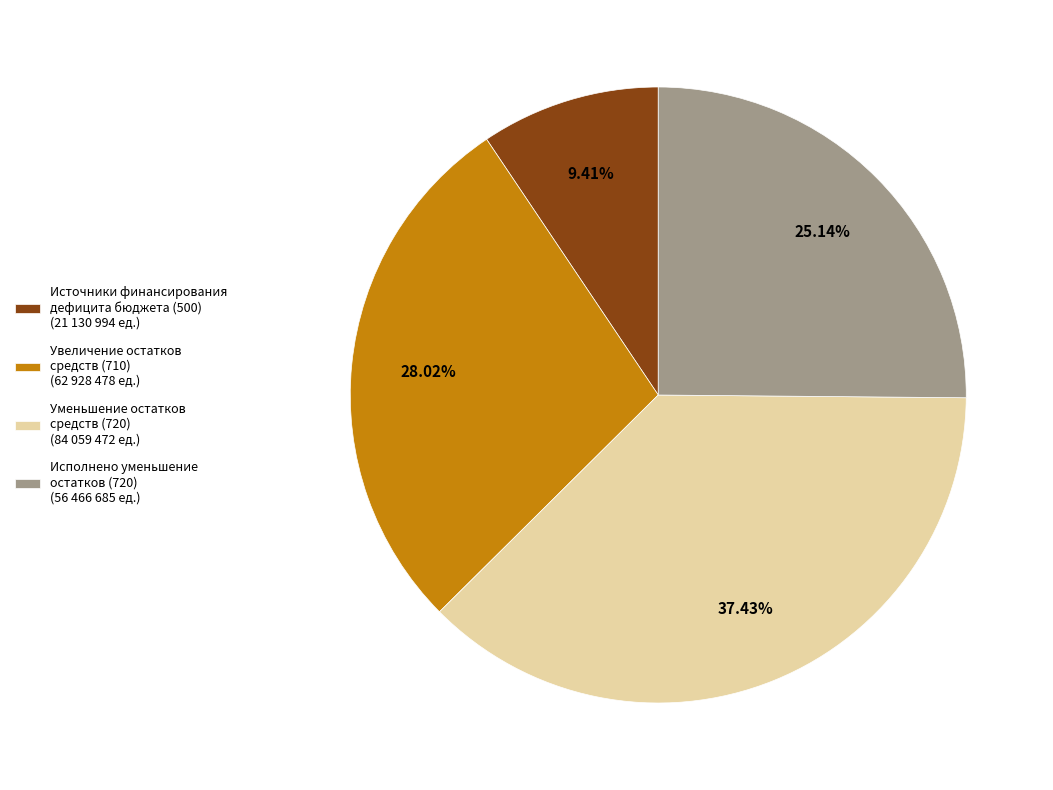

Do Источники финансирования дефицита бюджета (500) (21 130 994 ед.) and Уменьшение остатков средств (720) (84 059 472 ед.) together represent more than half of the pie?

No